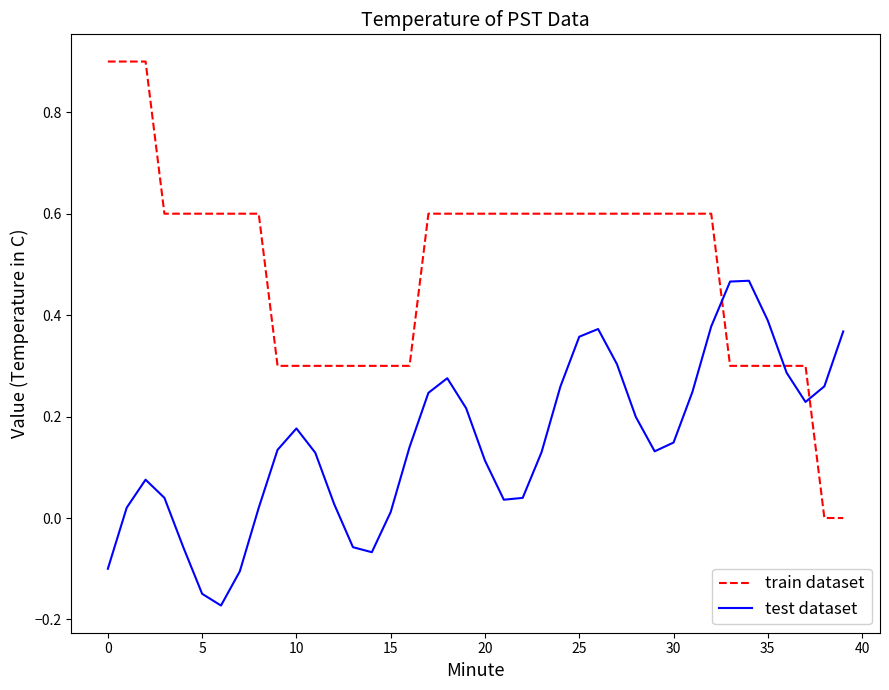

How many times do train dataset and test dataset cross each other?

3